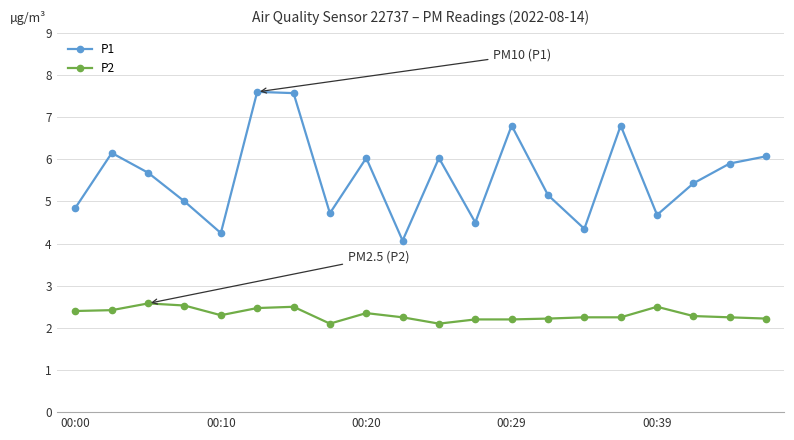

Rank the series by their maximum value, from highest to lowest.

P1, P2